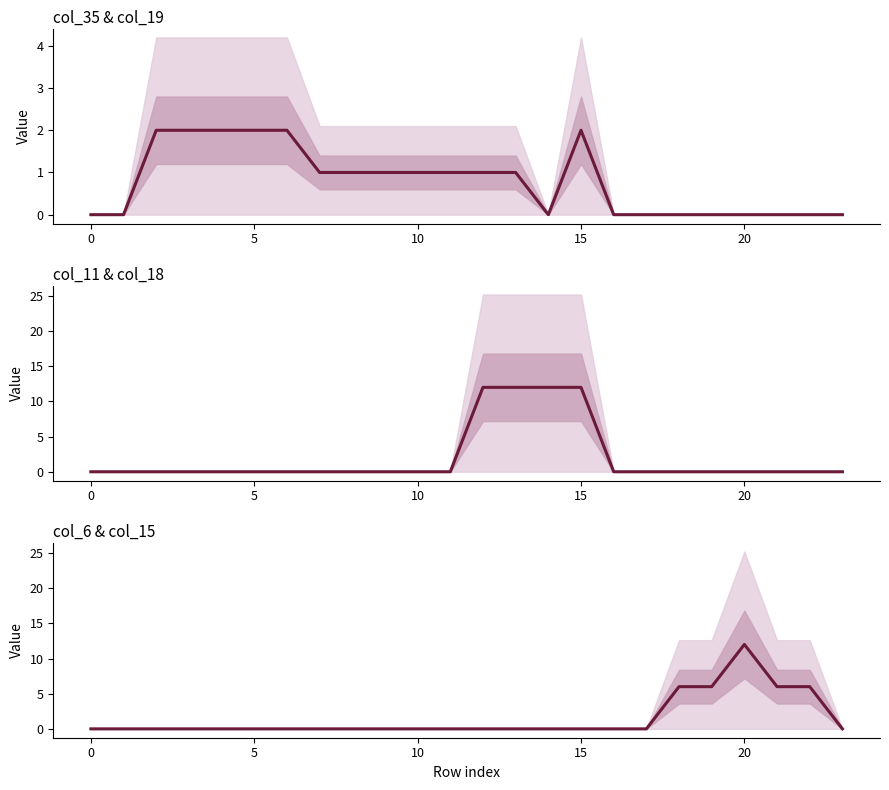

At how many categories does at least one series exceed 4?

9